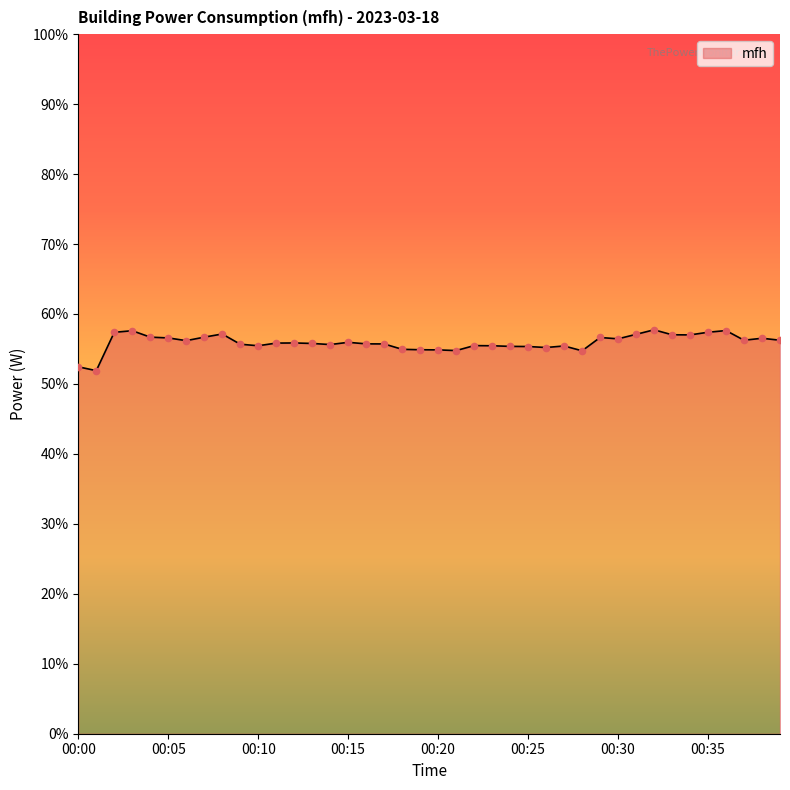

What is the maximum value shown in the chart?

57.7